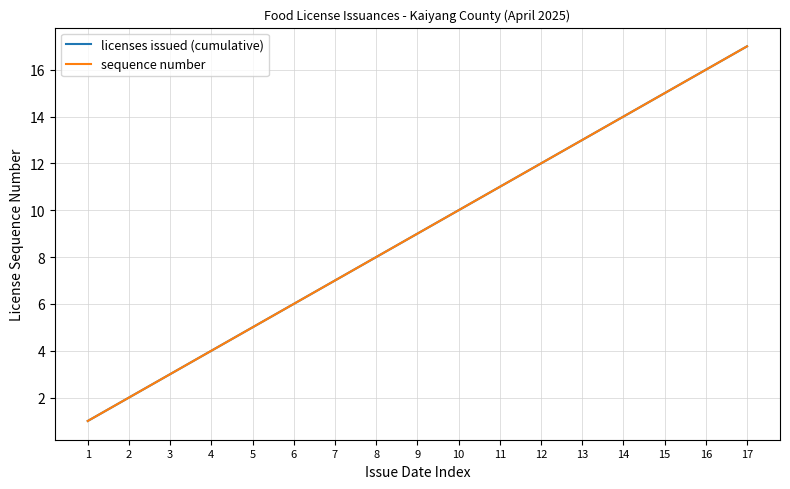

Does the chart have visible grid lines?

Yes